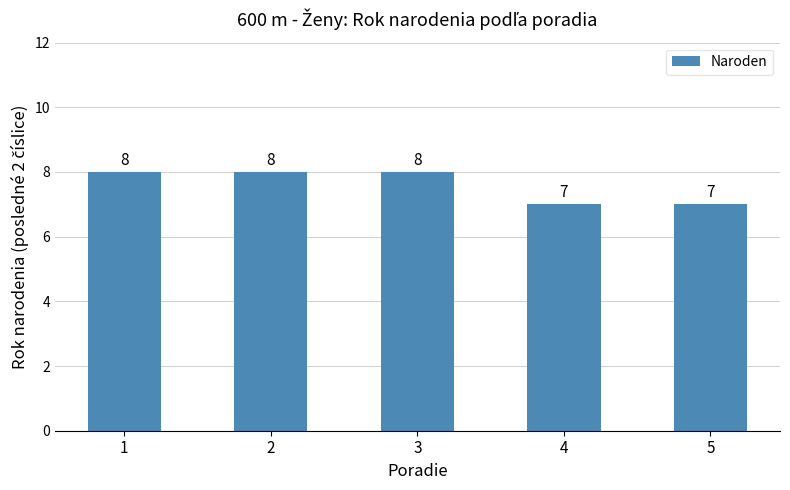

What value does the data have at 2?

8